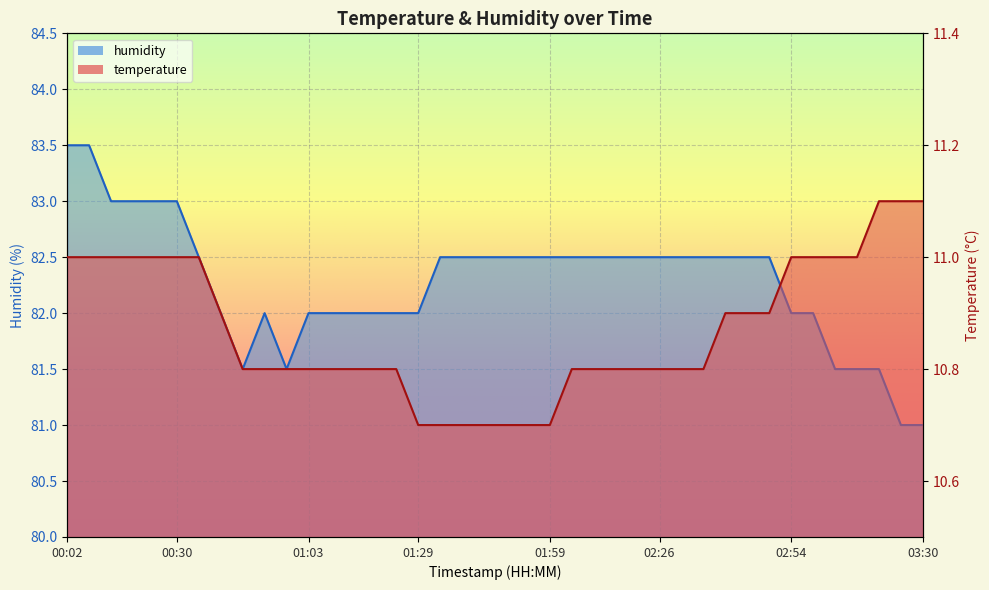

How many values in the humidity series are below 82?

7